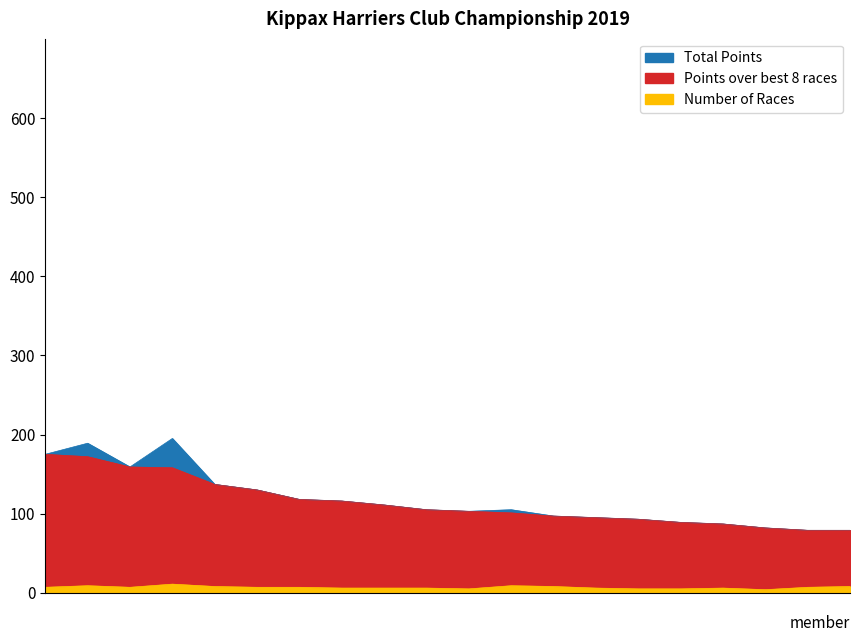

Which series has the largest total across all categories?

Total Points